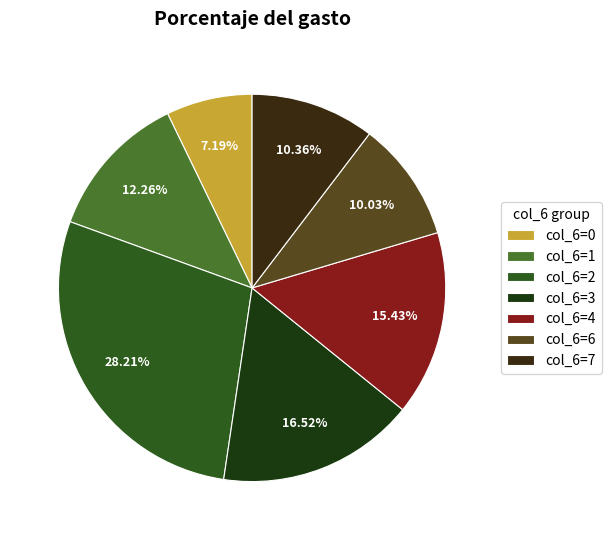

Which category has the smallest portion of the pie?

col_6=0